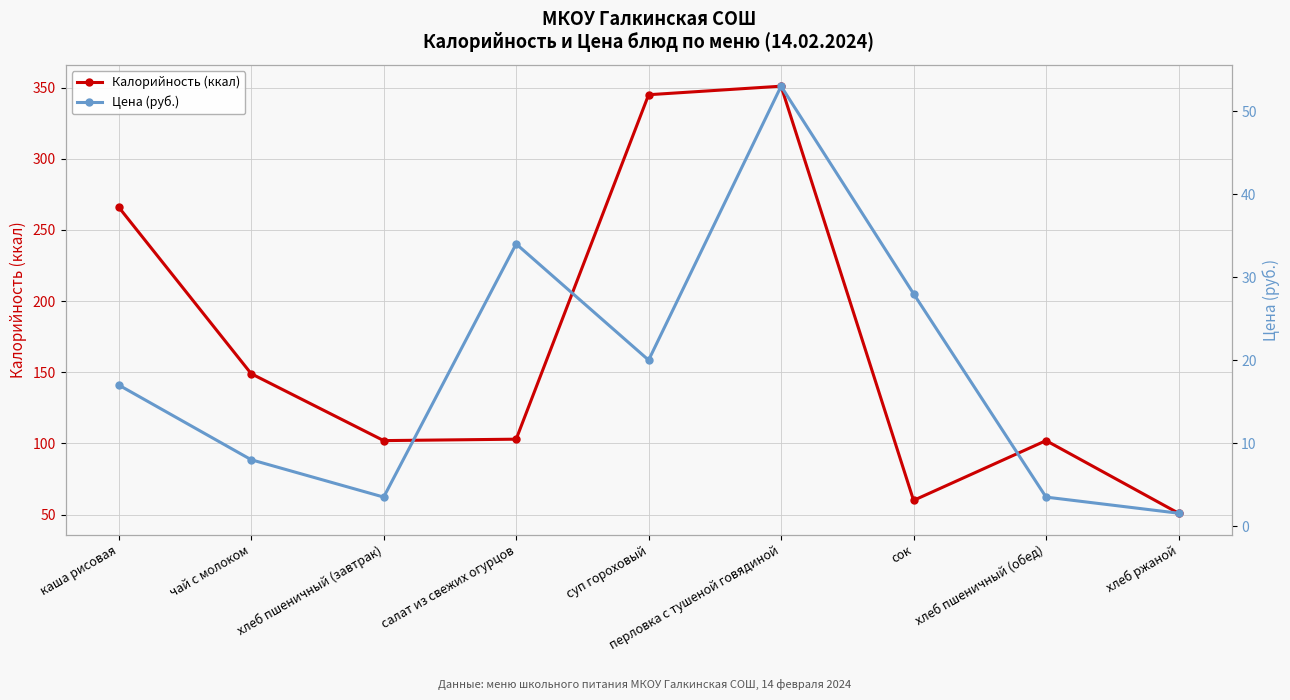

At which category does Цена (руб.) reach its first local valley?

хлеб пшеничный (завтрак)